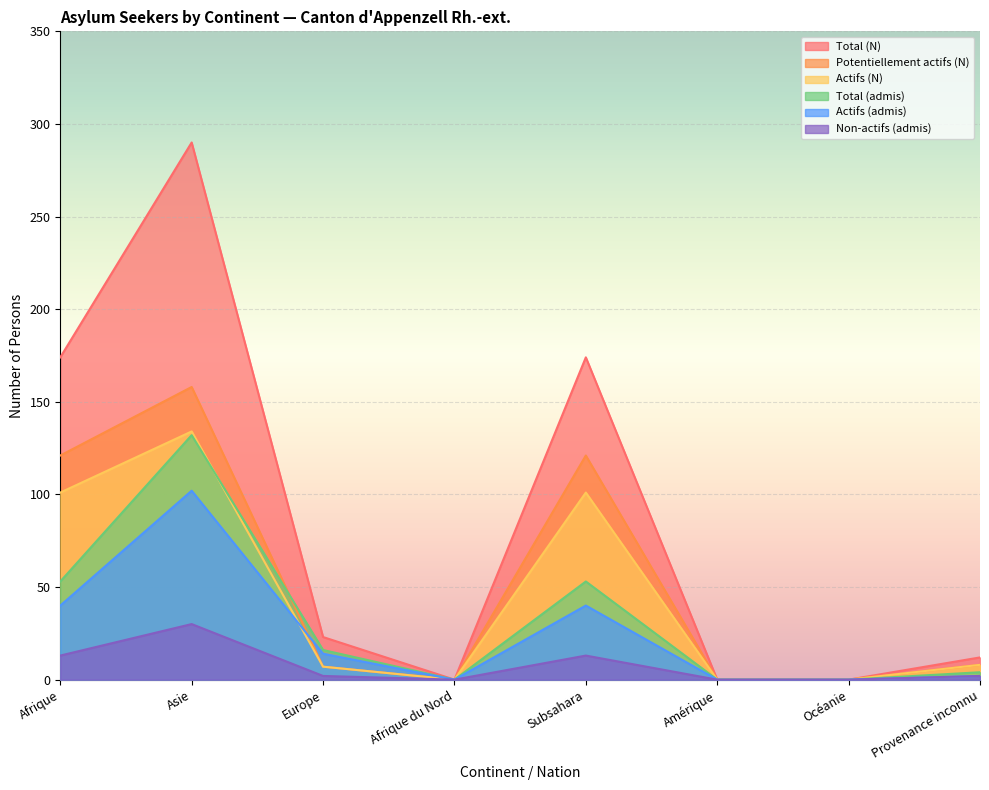

What is the difference between the maximum and second lowest values in the Non-actifs (admis) series?

30